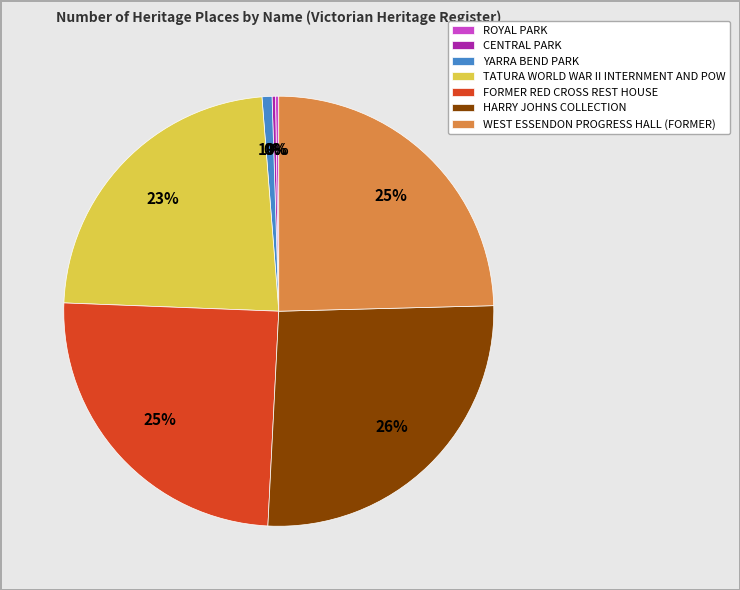

True or false: YARRA BEND PARK accounts for 1% of the total.

True